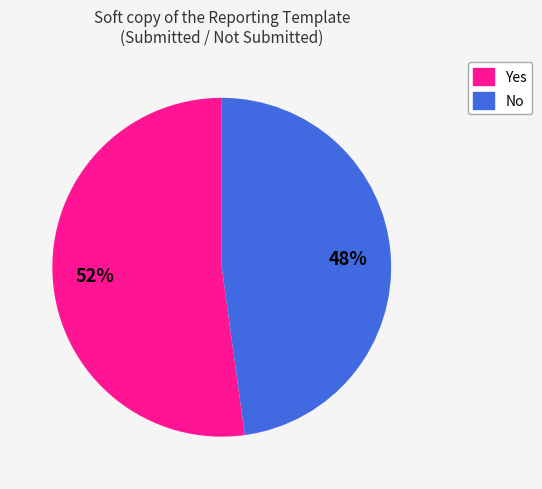

What percentage is the No slice, to the nearest percent?

48%